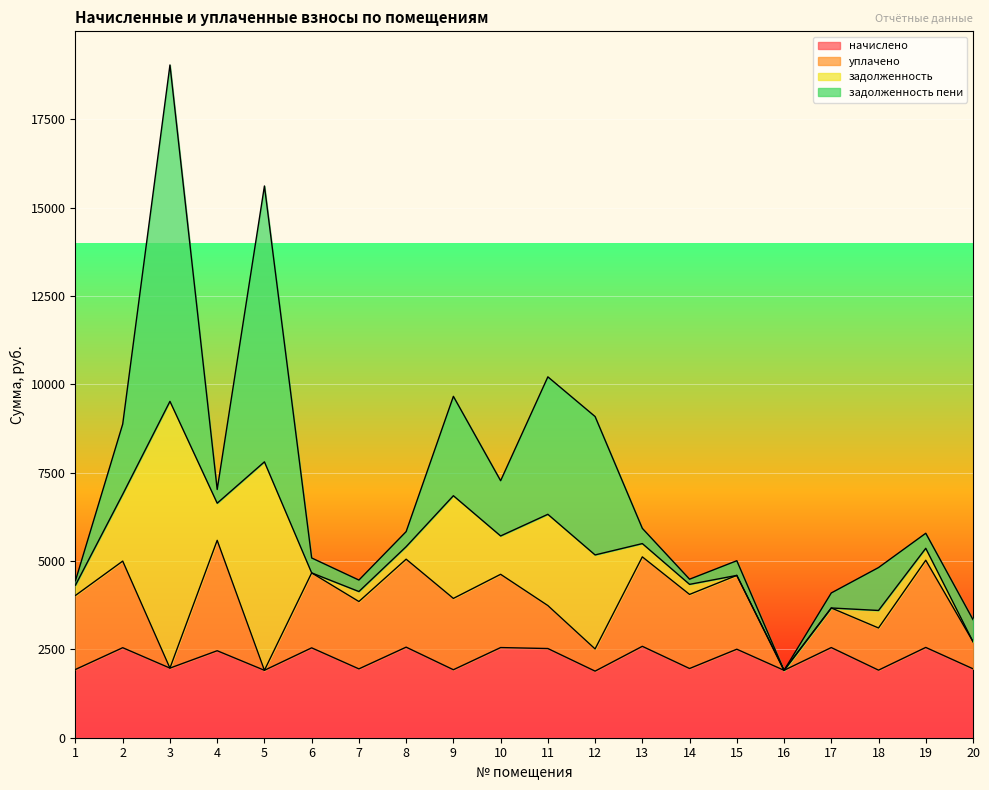

Rank the categories by уплачено value from lowest to highest.

3, 5, 16, 12, 20, 17, 18, 11, 7, 9, 10, 15, 1, 14, 6, 2, 19, 8, 13, 4